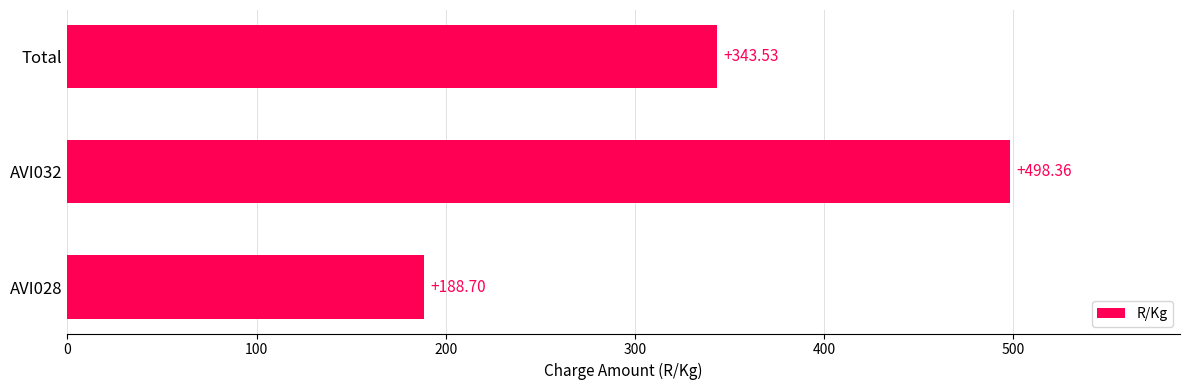

Where is the data nearest to the value 343?

Total